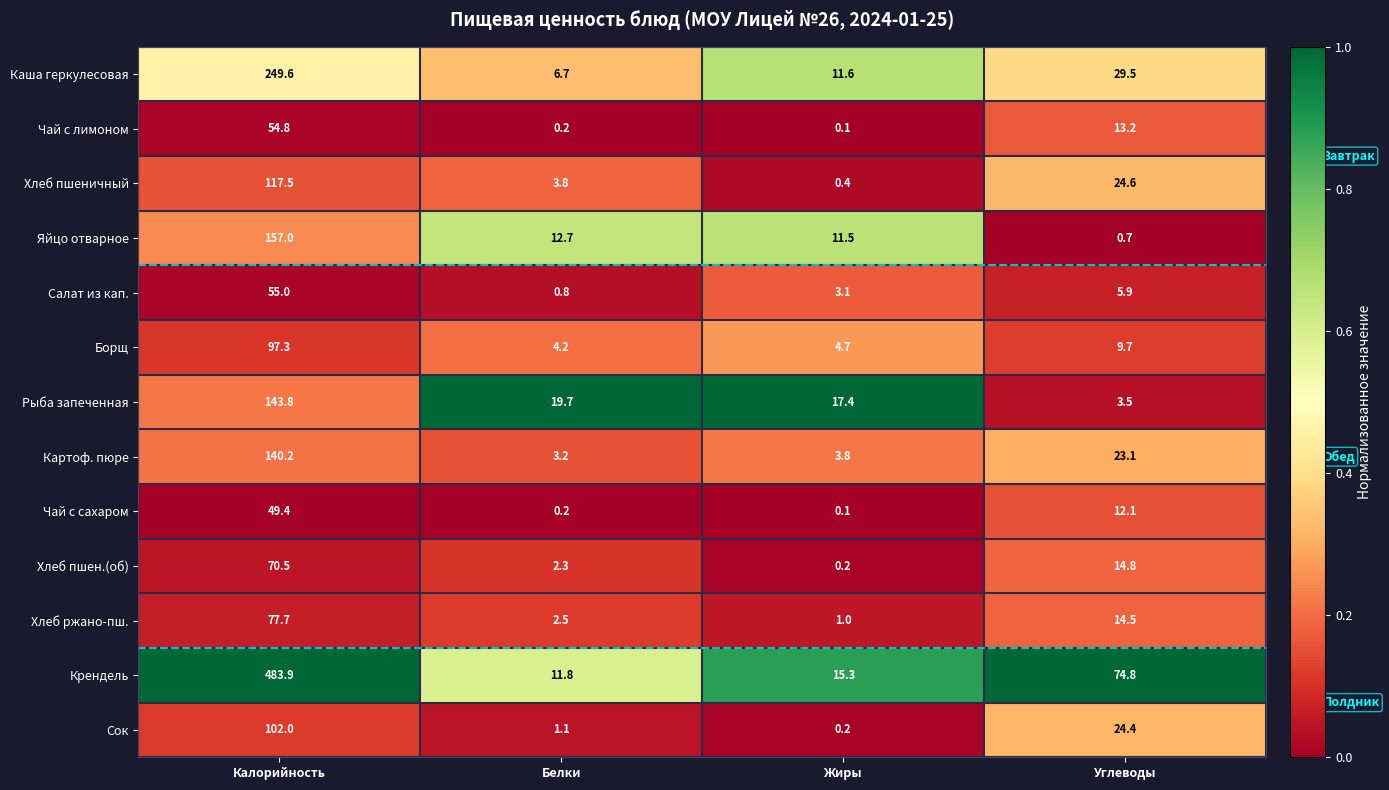

Rank the categories by Сок value from highest to lowest.

Калорийность, Углеводы, Белки, Жиры